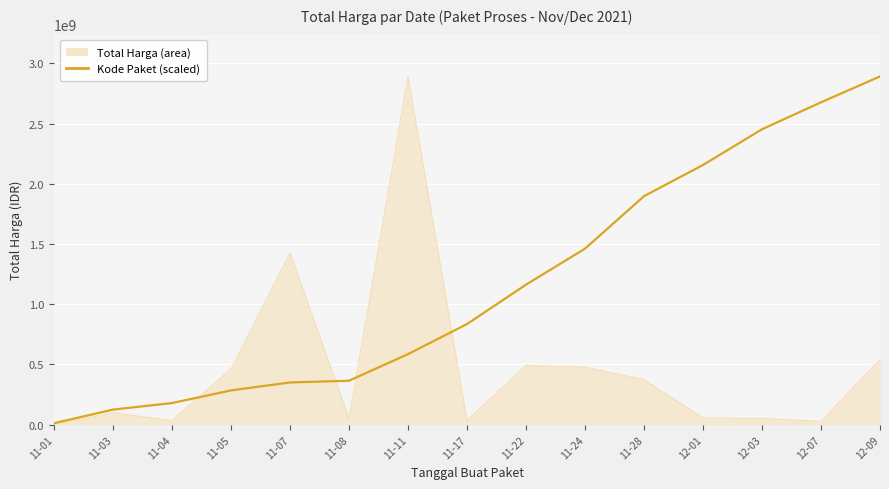

Is the value of Kode Paket (scaled) at 11-05 greater than the value of Total Harga (area) at 12-01?

Yes